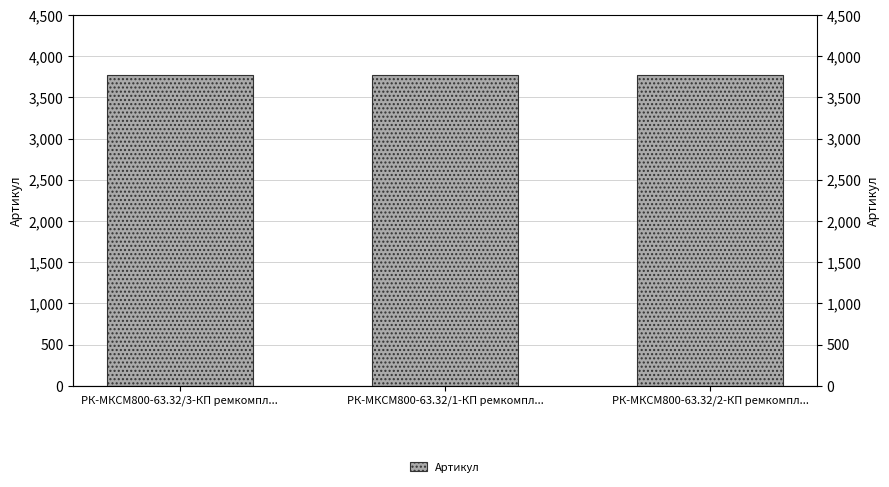

List the labels in order of value, smallest first.

РК-МКСМ800-63.32/3-КП ремкомпл..., РК-МКСМ800-63.32/1-КП ремкомпл..., РК-МКСМ800-63.32/2-КП ремкомпл...